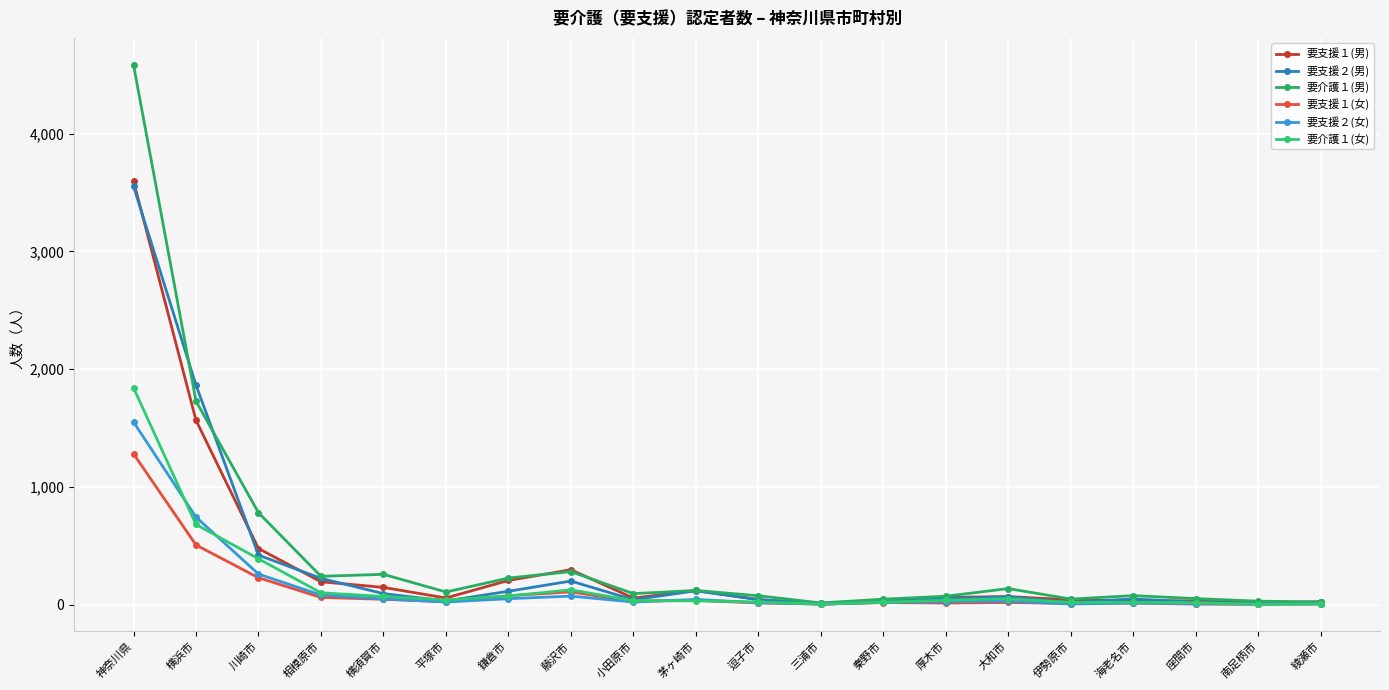

True or false: 要介護１(女) has a value of 41 at 平塚市.

True